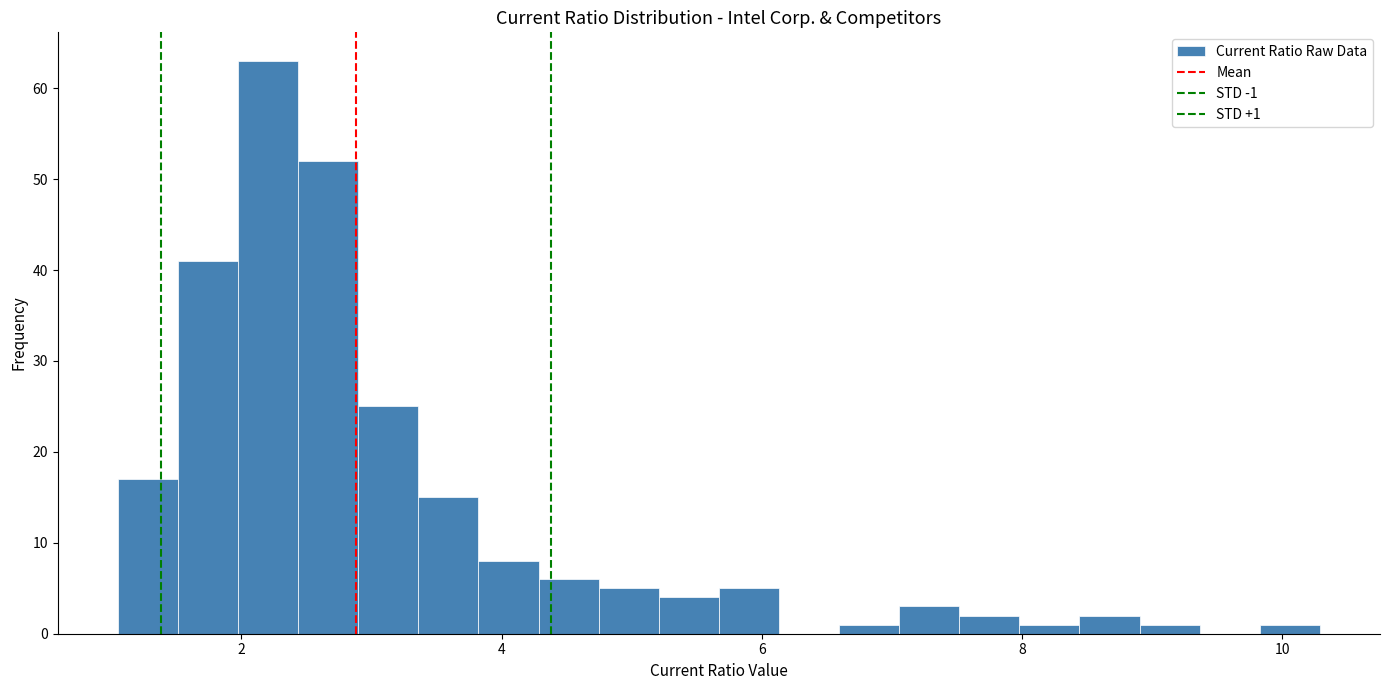

Read against the x-axis, roughly where is the centre of the tallest bar?

2.2